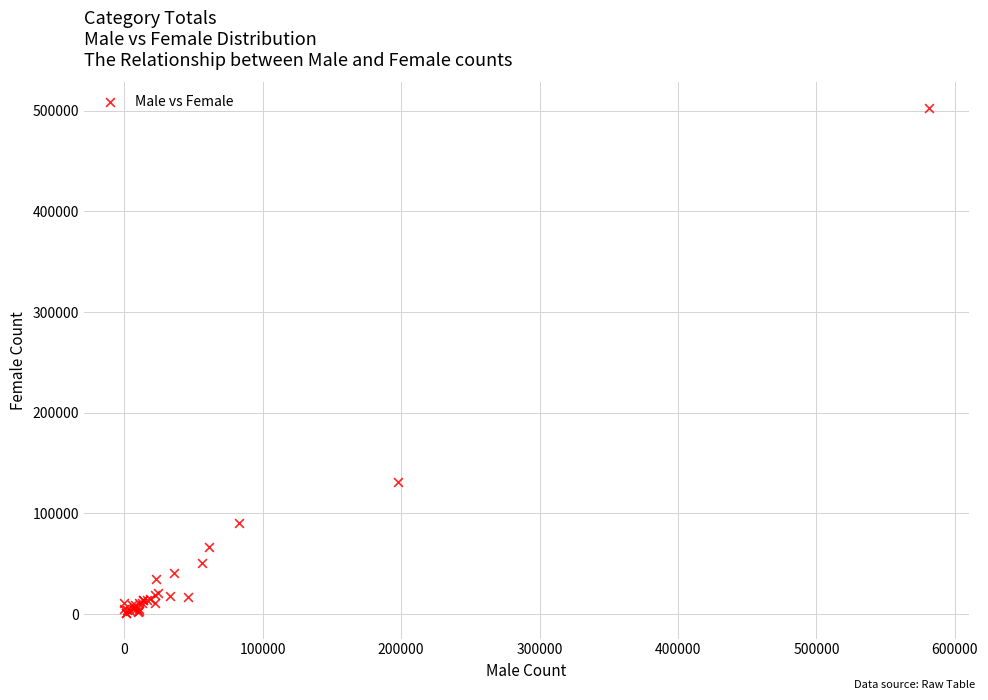

What Y value in the scatter plot is closest to 251916?

131262